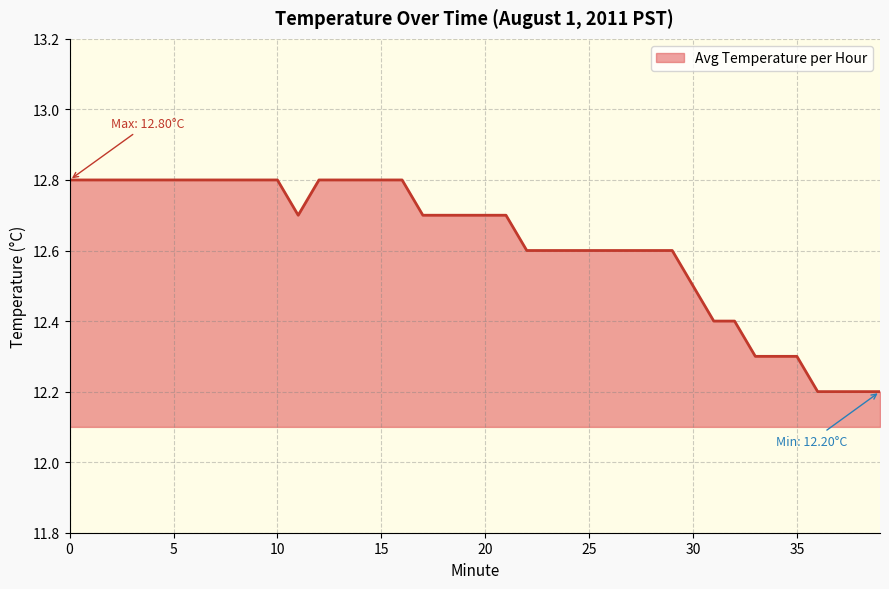

What is the difference between the maximum and minimum values?

0.6